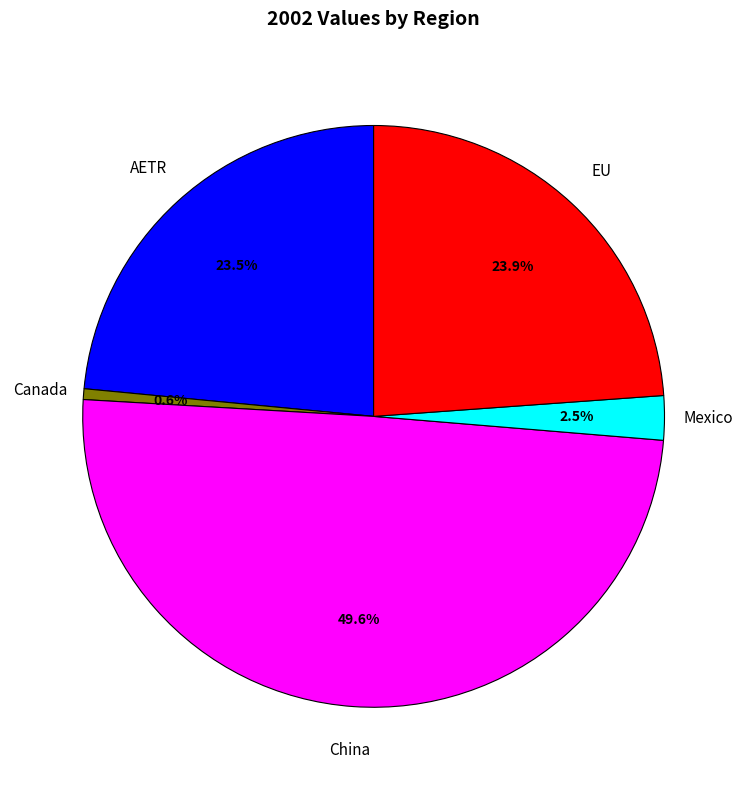

Does any single category account for the majority?

No